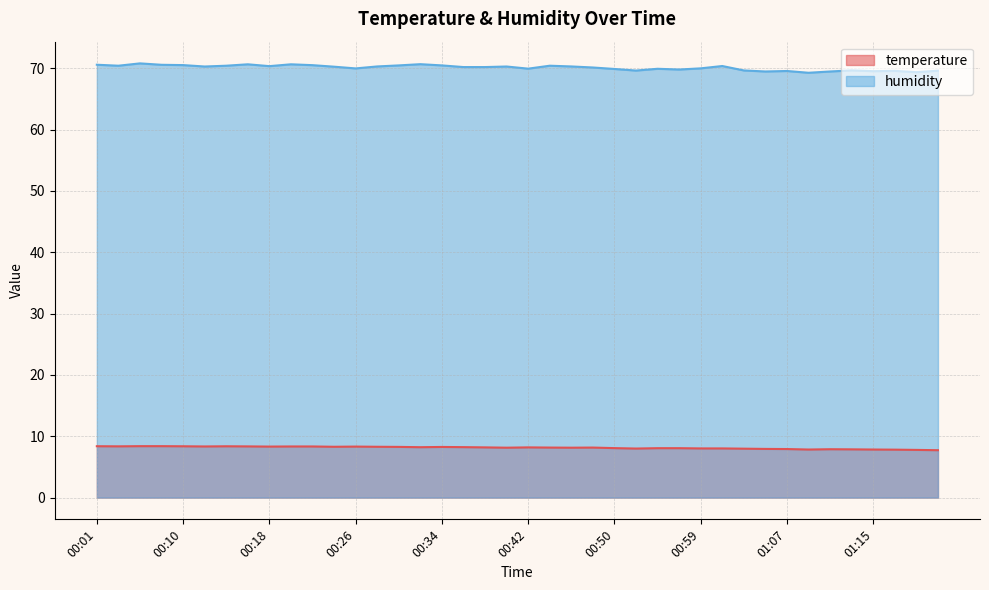

Which series changed the most between 00:06 and 00:48?

humidity